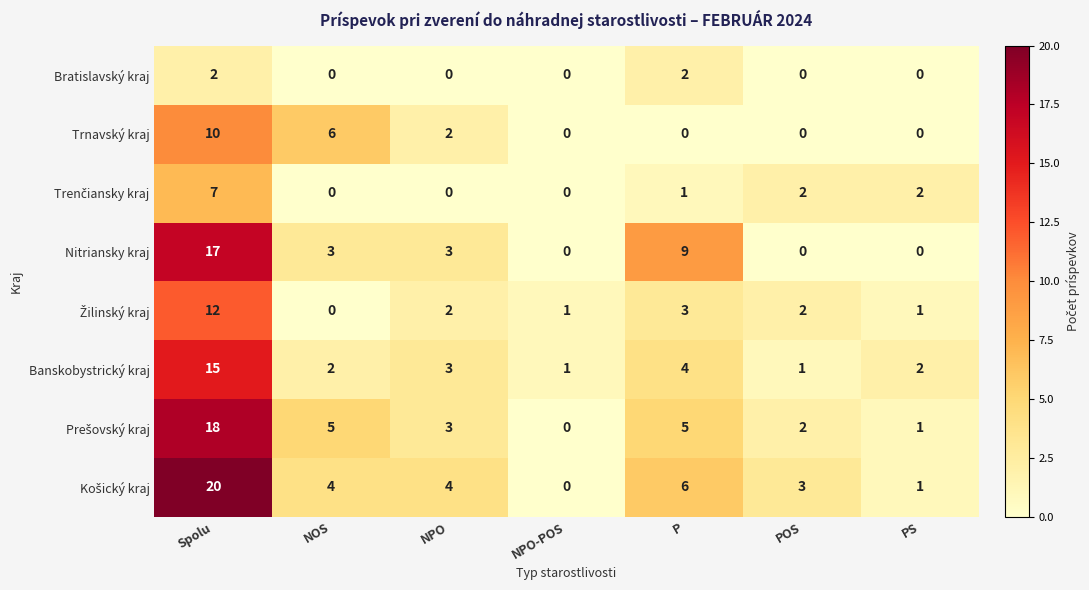

What is the spread (max minus min) of values at Spolu?

18